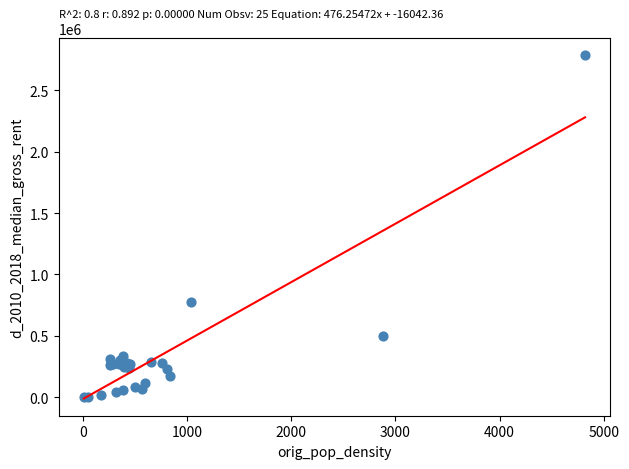

What Y value in the scatter plot is closest to 1394227?

779155